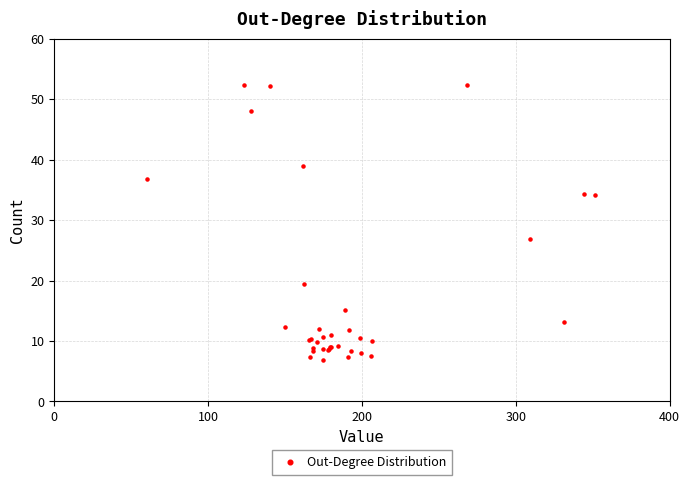

What Y value in the scatter plot is closest to 29?

26.8